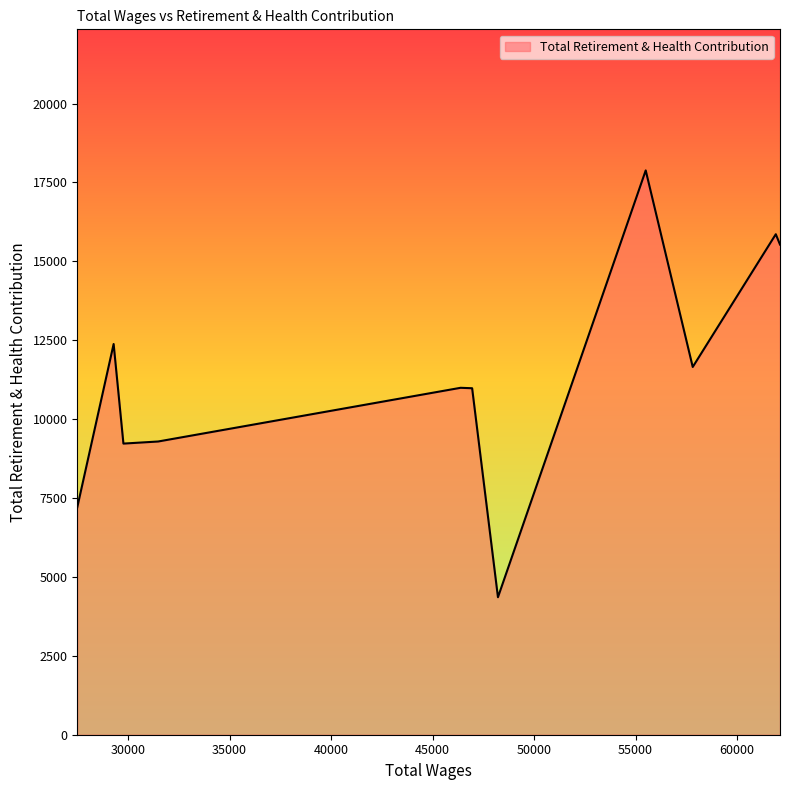

What is the minimum value shown in the chart?

4357